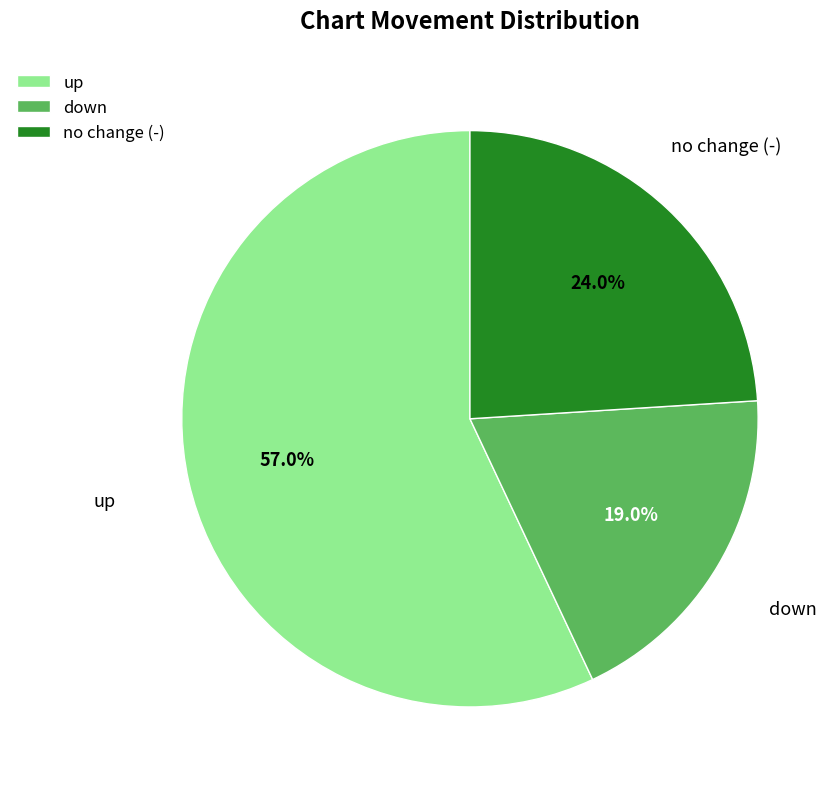

Count the number of slices in the pie.

3